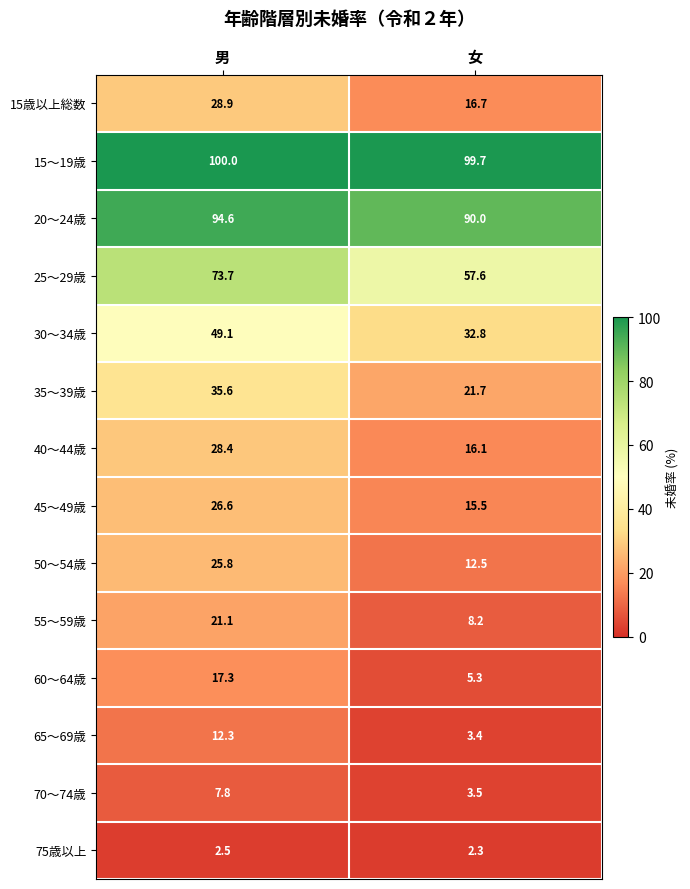

At which category is the sum across all series the highest?

男